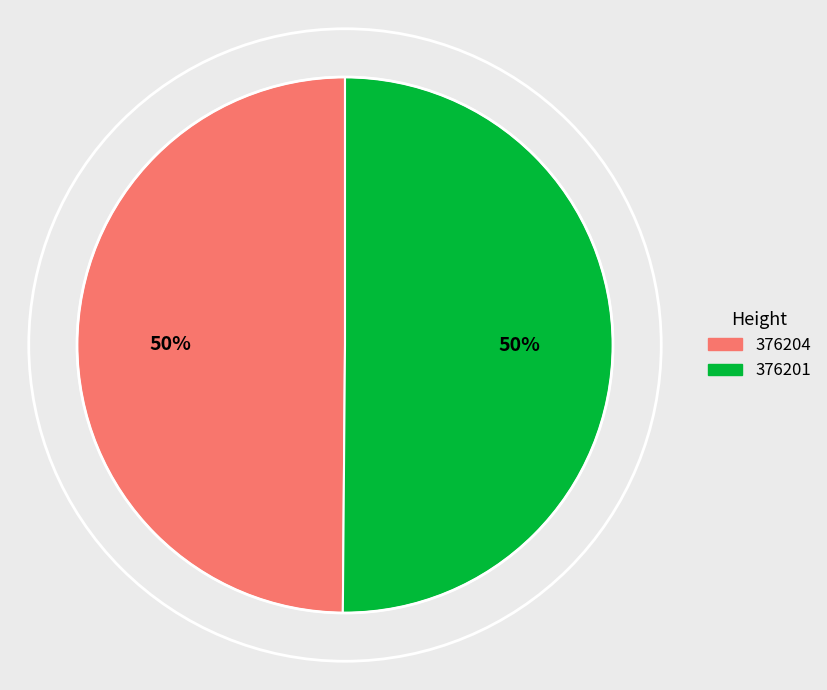

To the nearest percent, what percentage of the pie is 376201?

50%